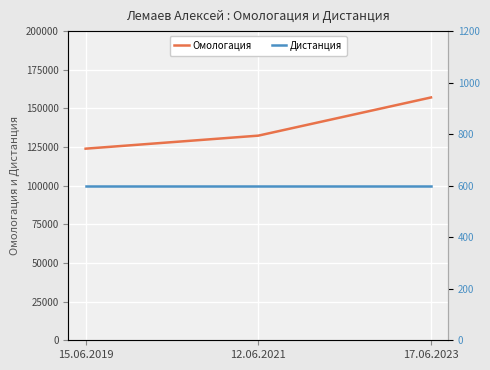

At which category is the sum across all series the highest?

17.06.2023